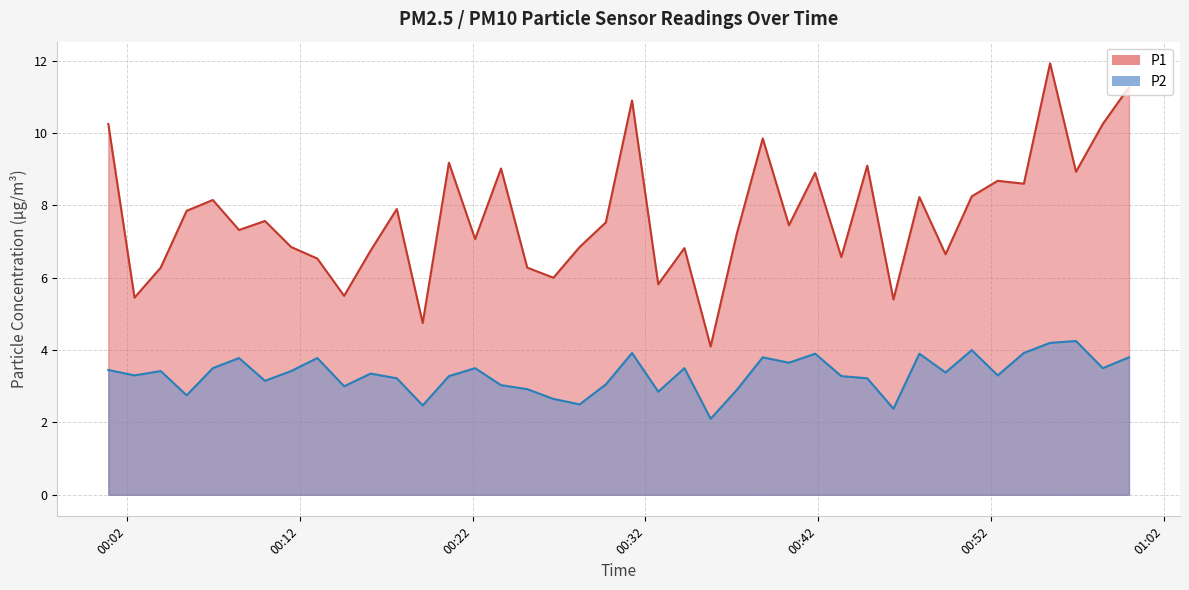

Rank the series at 2024-01-16T00:02:26 from lowest to highest value.

P2, P1